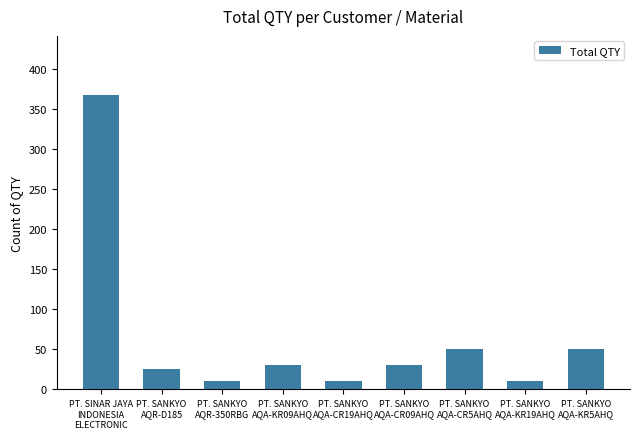

Does the chart contain stacked bars?

No